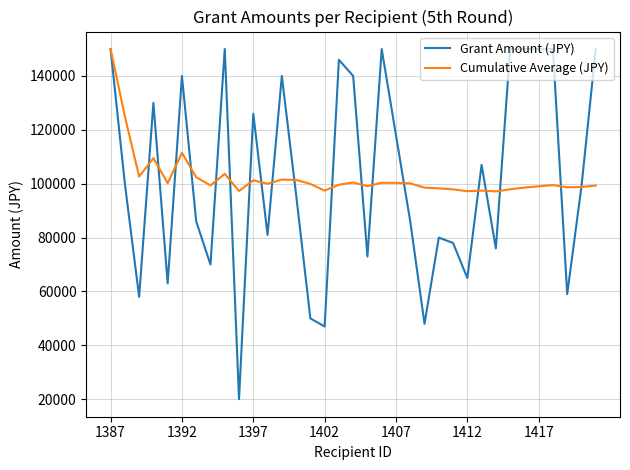

What is the maximum value for Grant Amount (JPY)?

150000